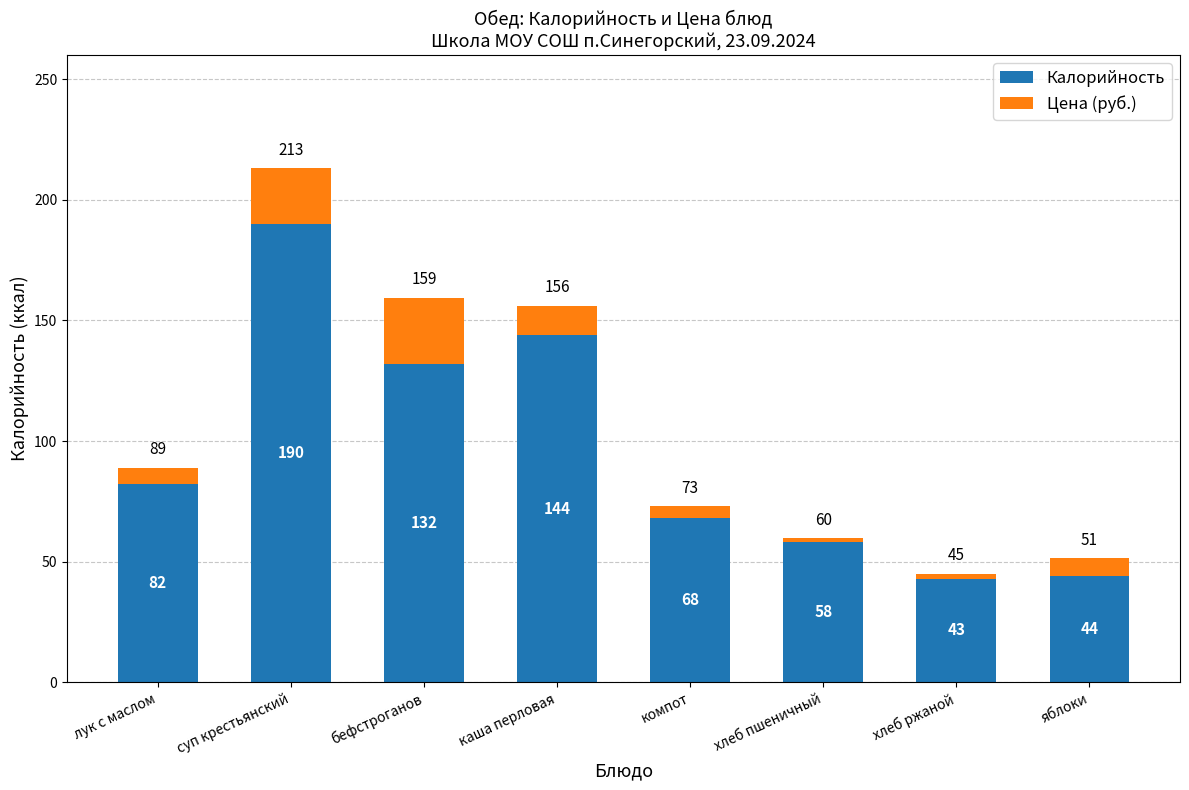

True or false: Калорийность has a value of 196.6 at бефстроганов.

False